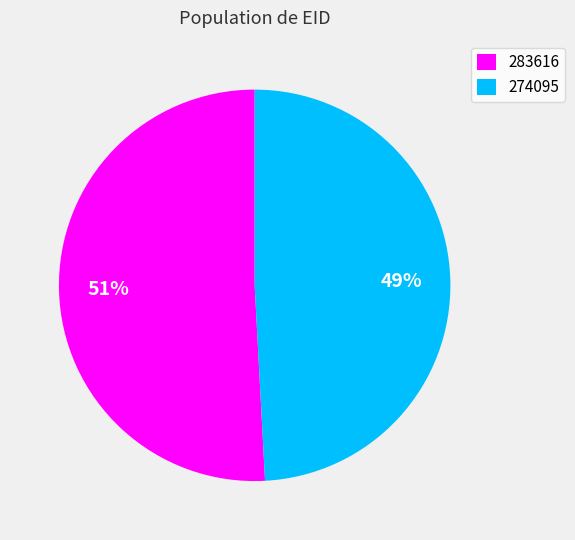

Which has a higher value, 283616 or 274095?

283616